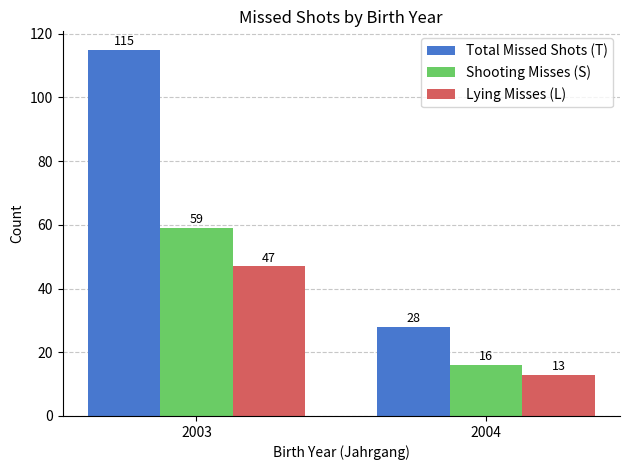

What is the difference between the highest and lowest values at 2003?

68